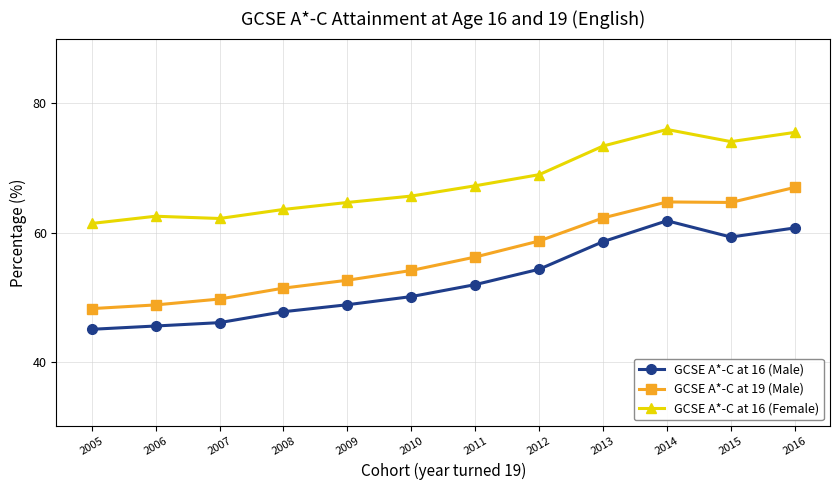

What is the sum of all GCSE A*-C at 16 (Male) values?

630.0